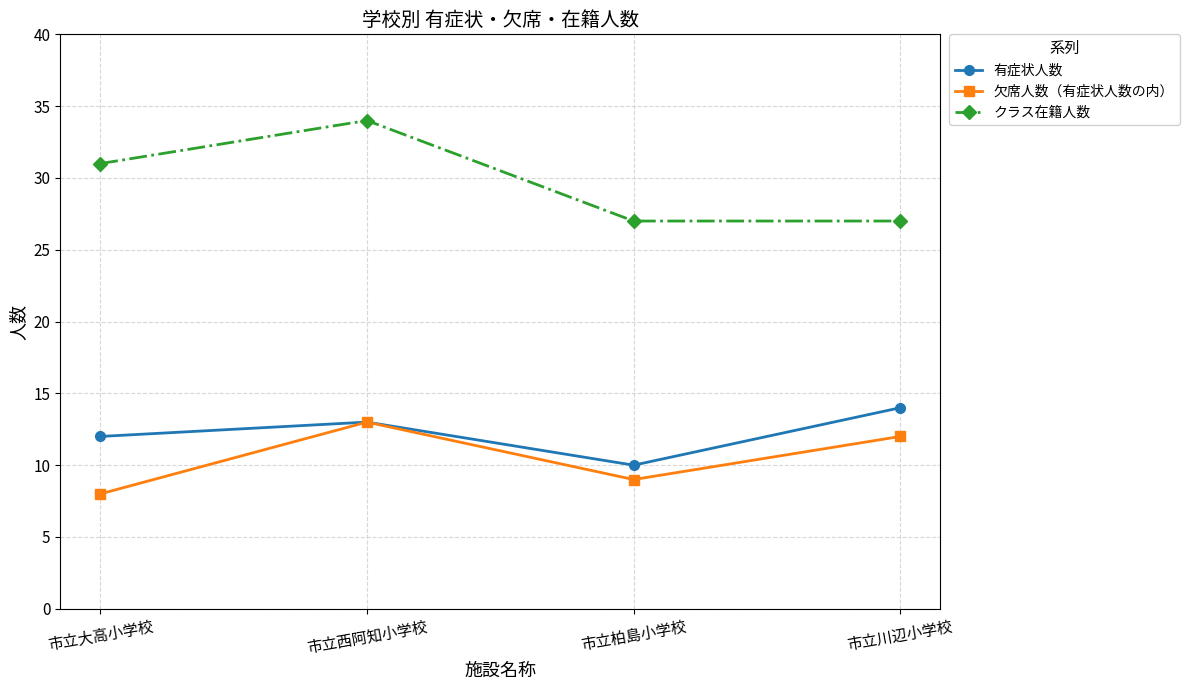

What value does the クラス在籍人数 series have at 市立川辺小学校?

27